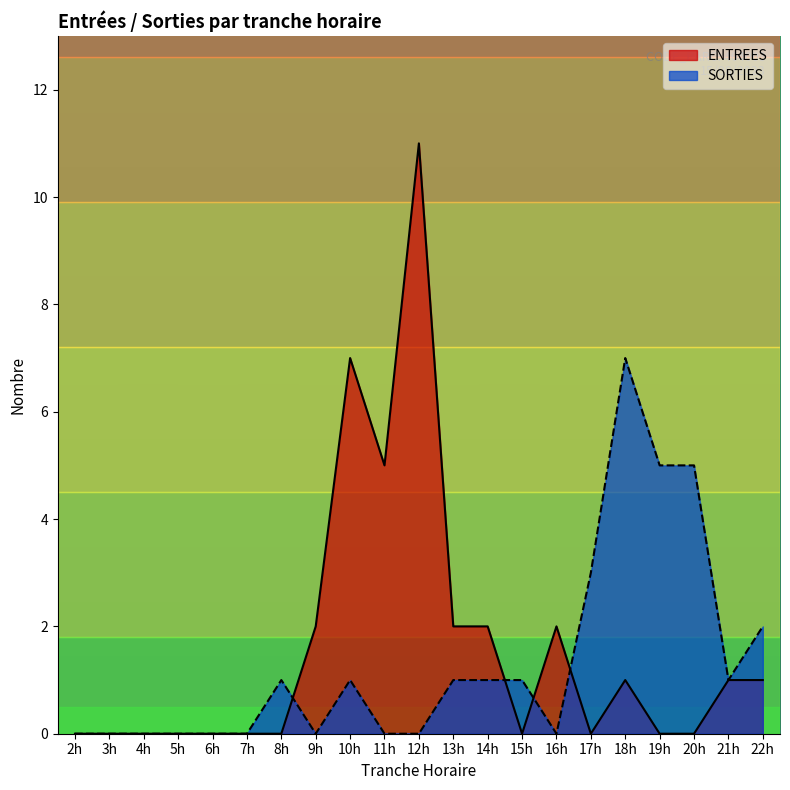

How many SORTIES values are between 0 and 1?

16